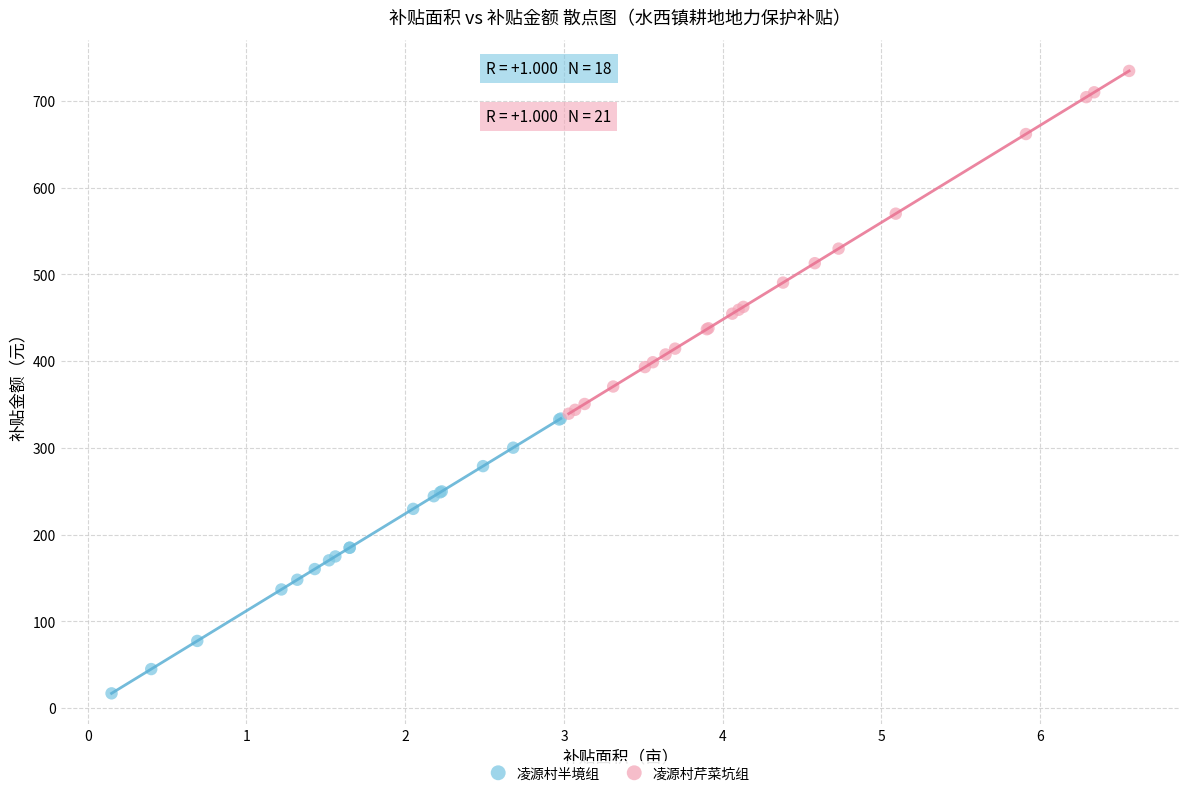

Which series has the widest spread of Y values?

凌源村芹菜坑组